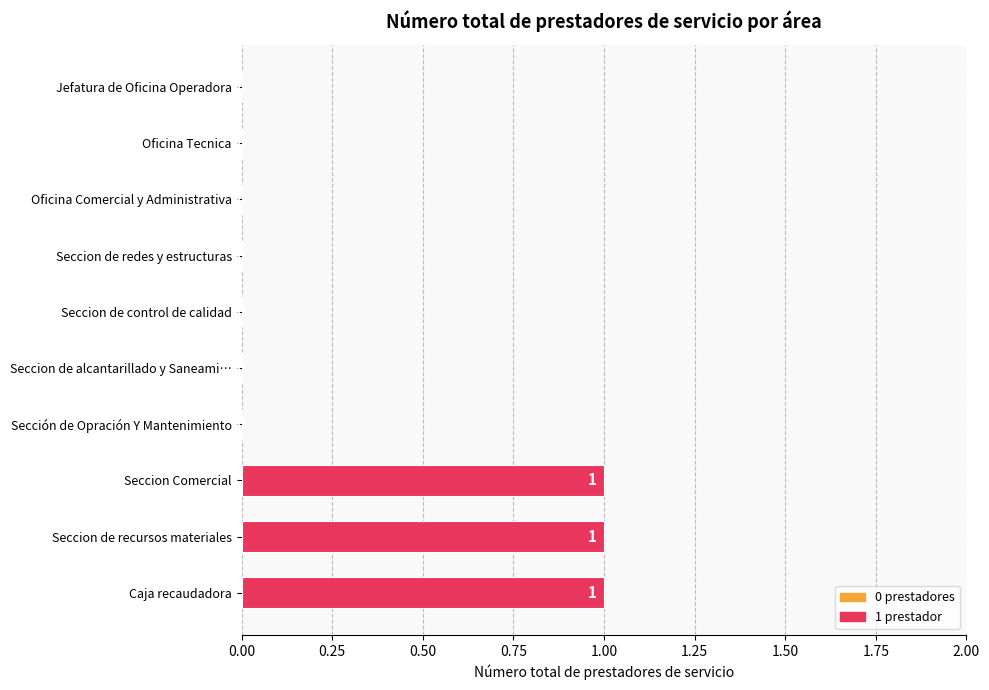

Are the bars grouped side by side (vs. stacked)?

No